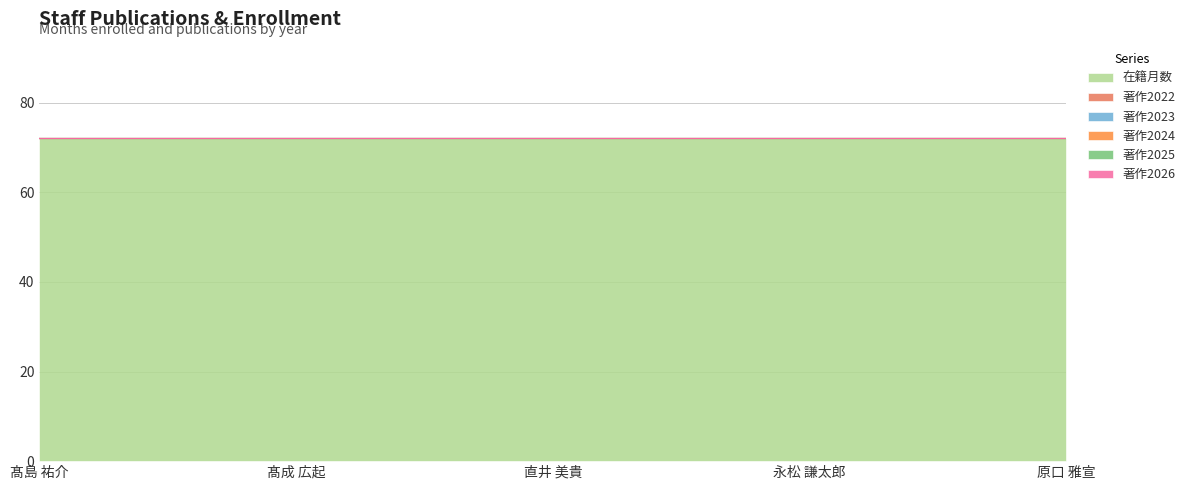

At which label is 著作2024 closest to 0?

髙島 祐介